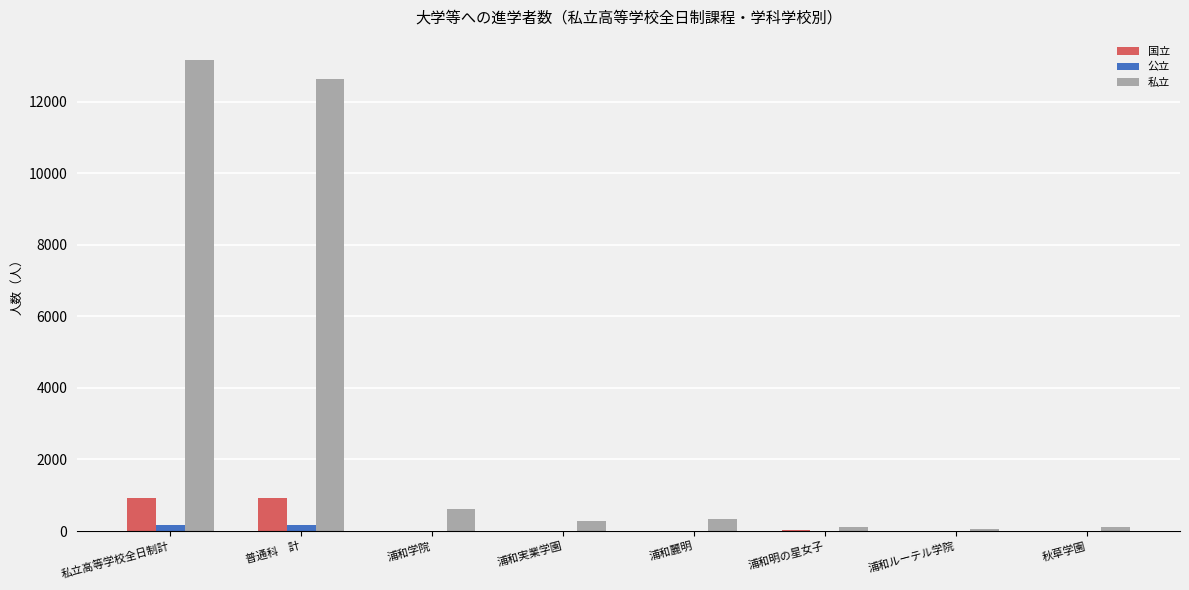

Which category has the highest value in the 私立 series?

私立高等学校全日制計